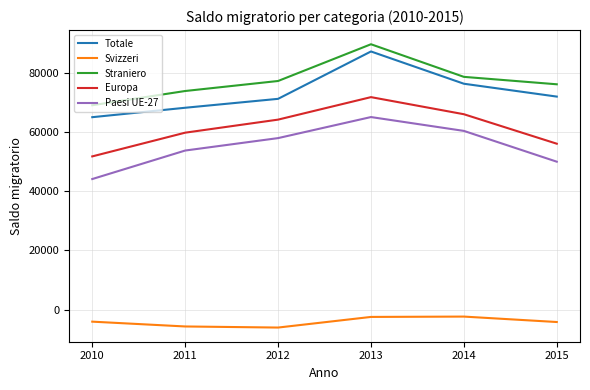

In Europa, how many points are higher than both neighbors (excluding endpoints)?

1